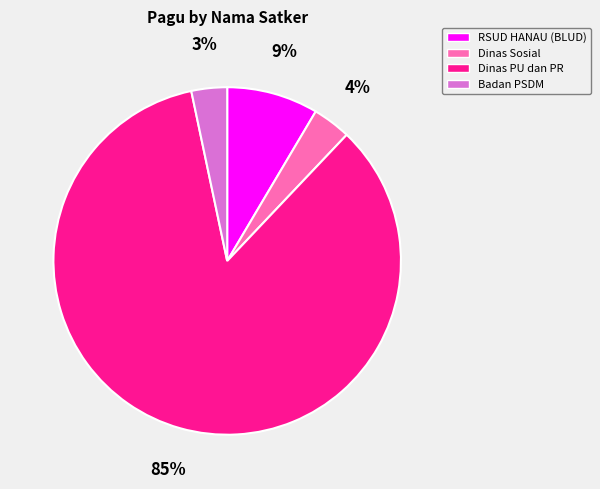

Is there any slice that represents more than half of the pie?

Yes